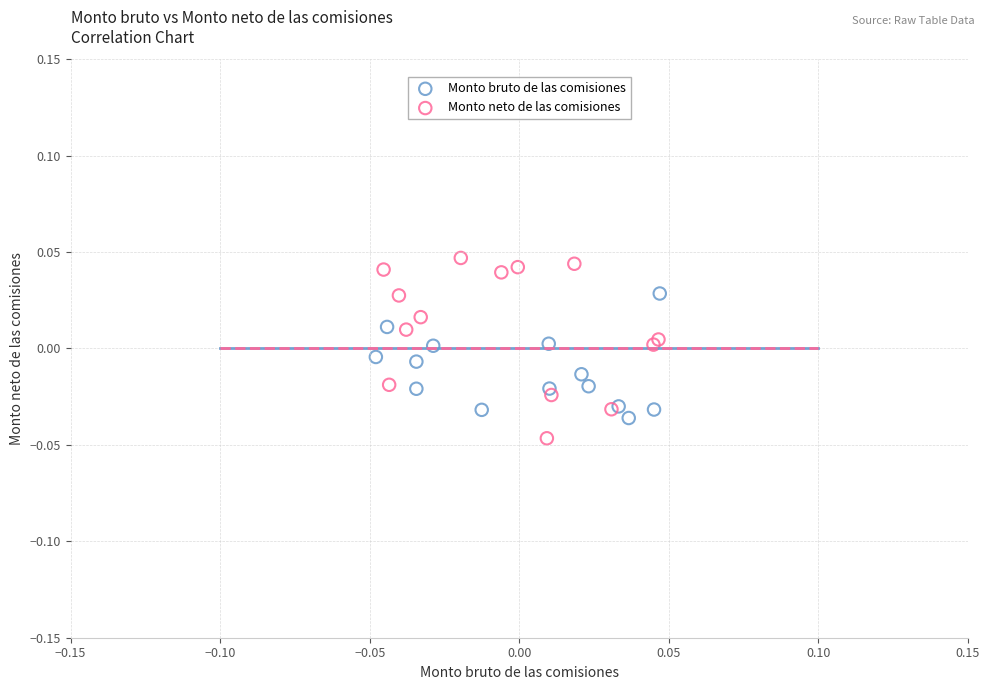

Which series has the widest spread of Y values?

Monto neto de las comisiones